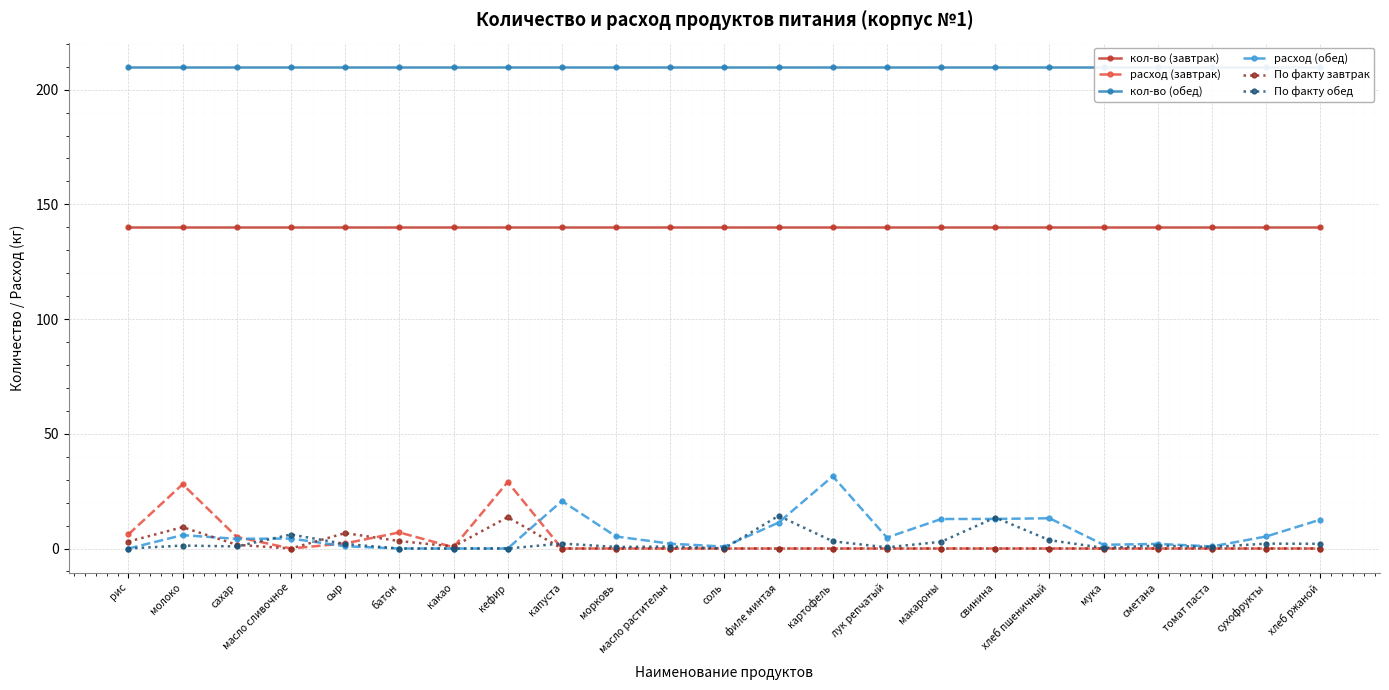

At which label does расход (обед) first exceed 4?

молоко